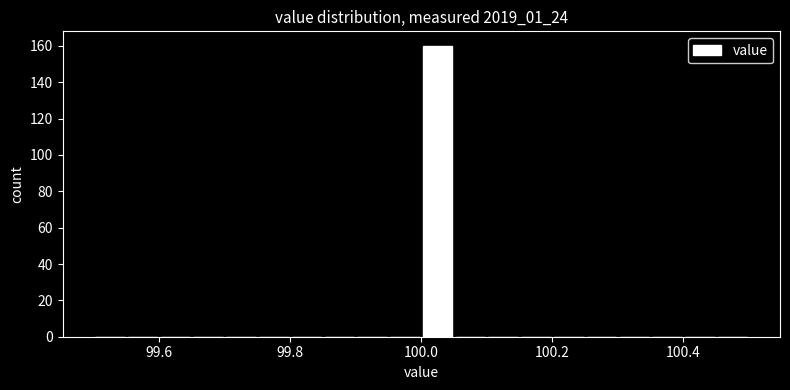

Around what value on the x-axis is the tallest bar? Give the approximate position of its centre, as read against the axis.

100.02